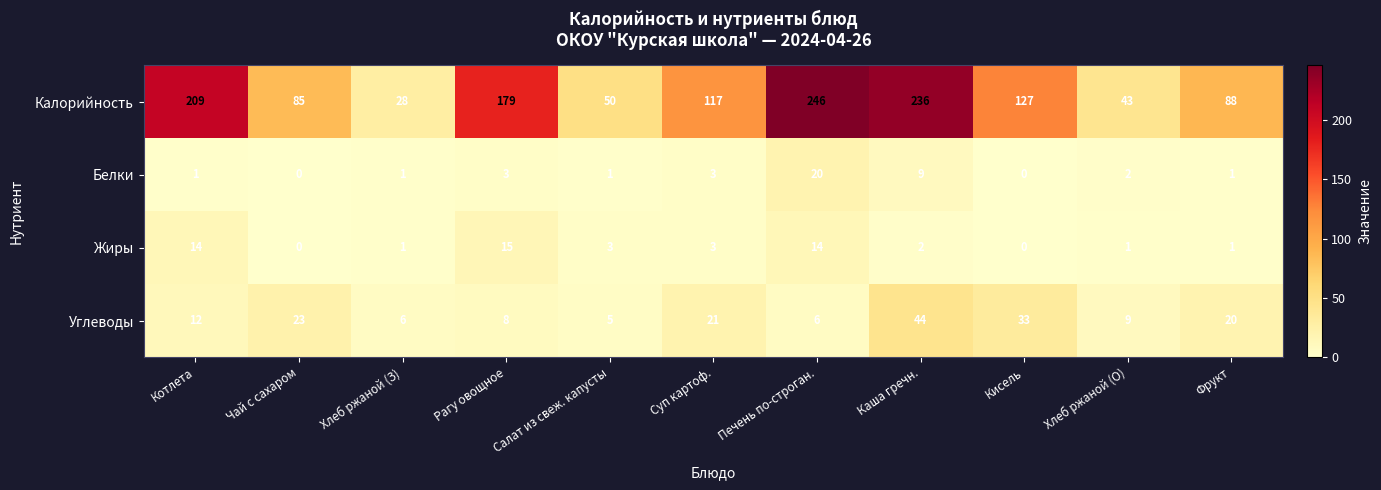

Which series has the largest total across all categories?

Калорийность